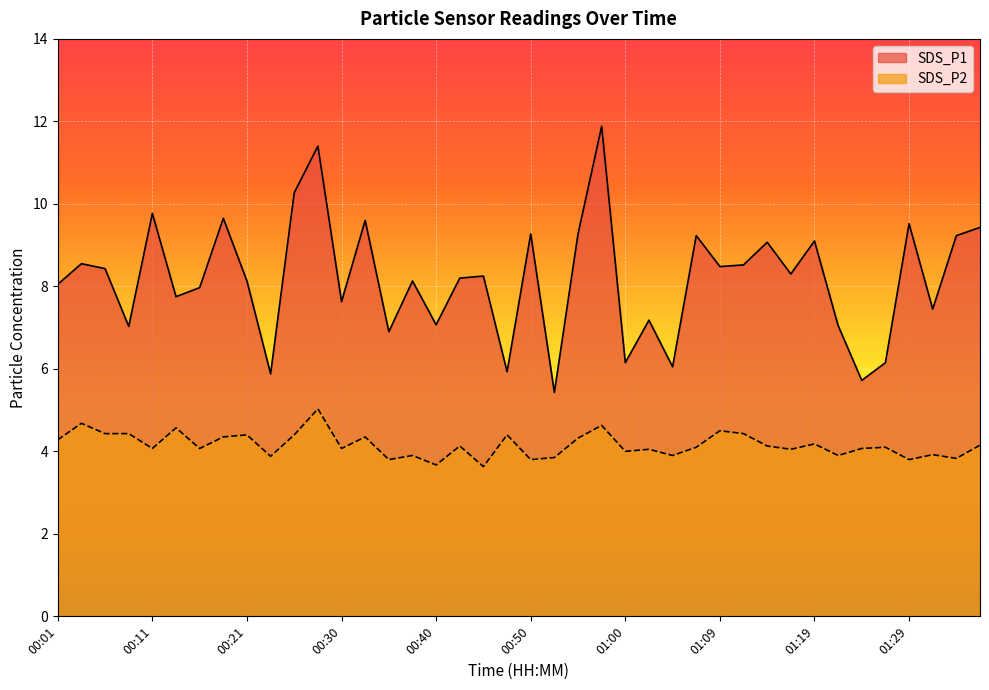

Where is the first local maximum for SDS_P1?

00:04